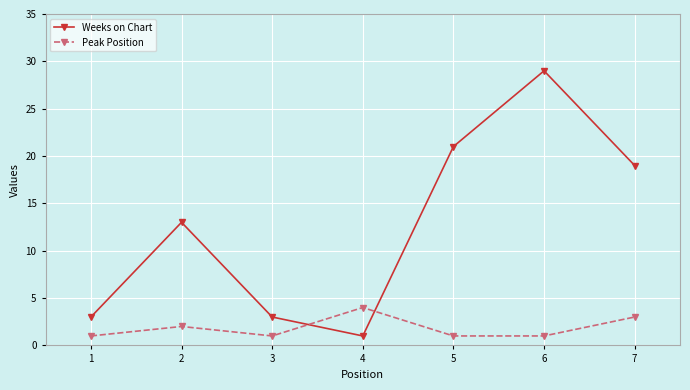

List the series in order of their overall mean, lowest first.

Peak Position, Weeks on Chart